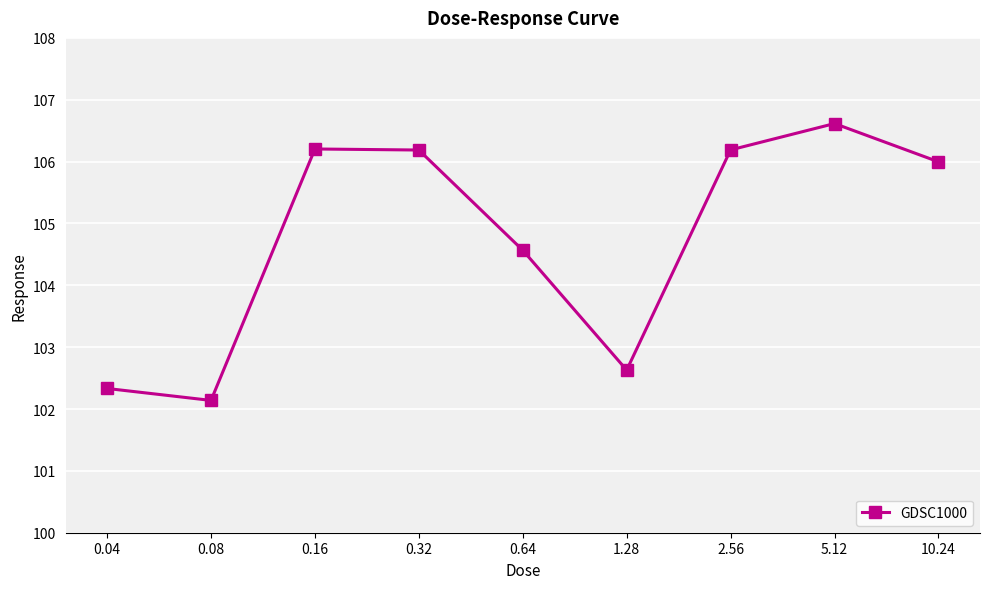

Is this an area chart (filled region under the line)?

No